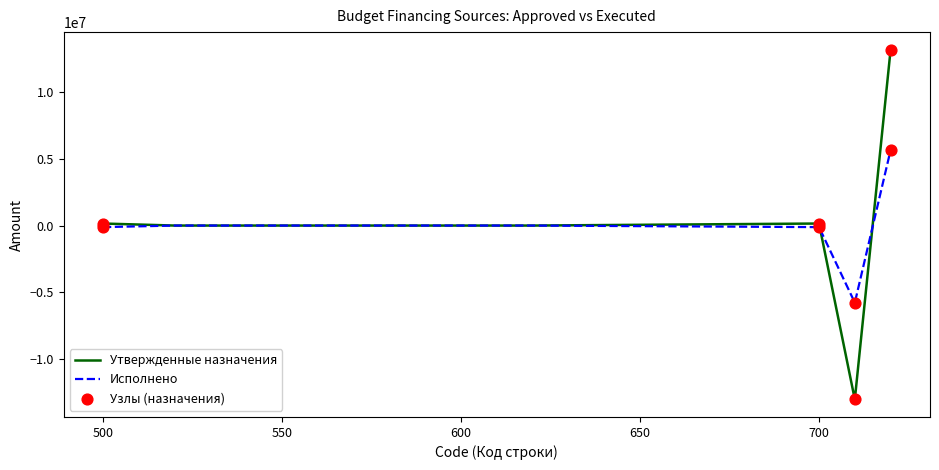

What is the maximum value for Исполнено?

5665669.4